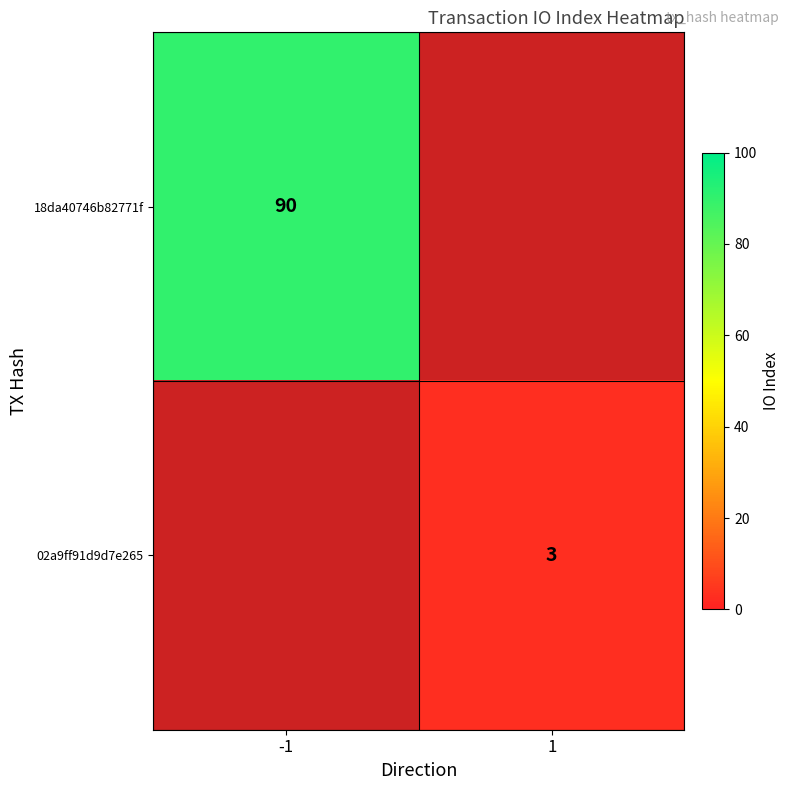

The 18da40746b82771f series shows 32 at -1. True or false?

False